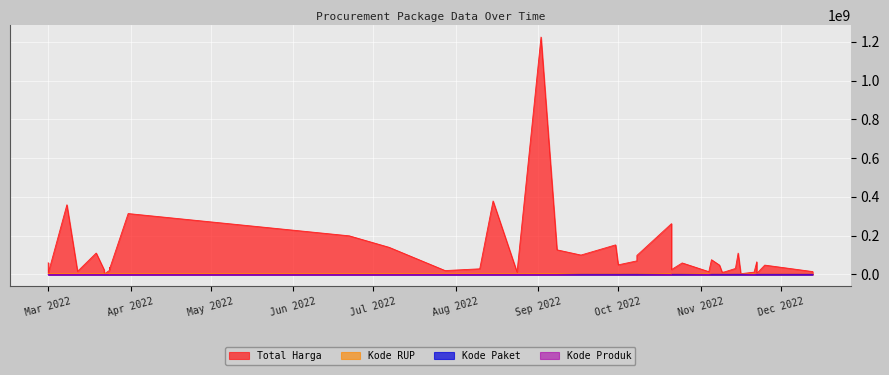

What is the label of the 32nd point from the left?

2022-03-01